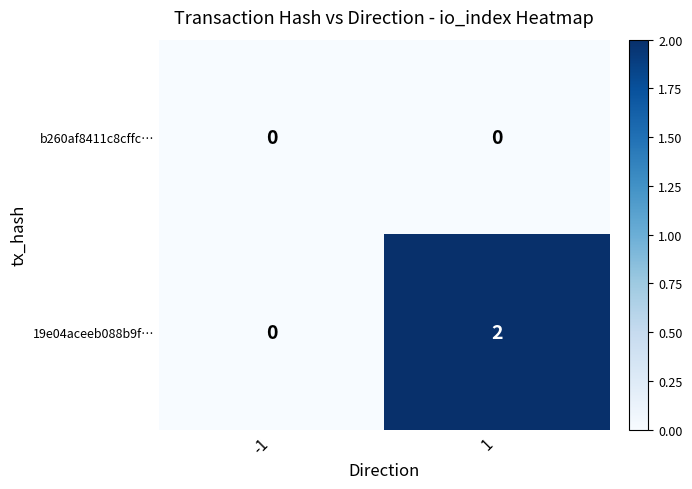

Reading left to right, transcribe all the data shown in this chart.

b260af8411c8cffc…: 0	0
19e04aceeb088b9f…: 0	2